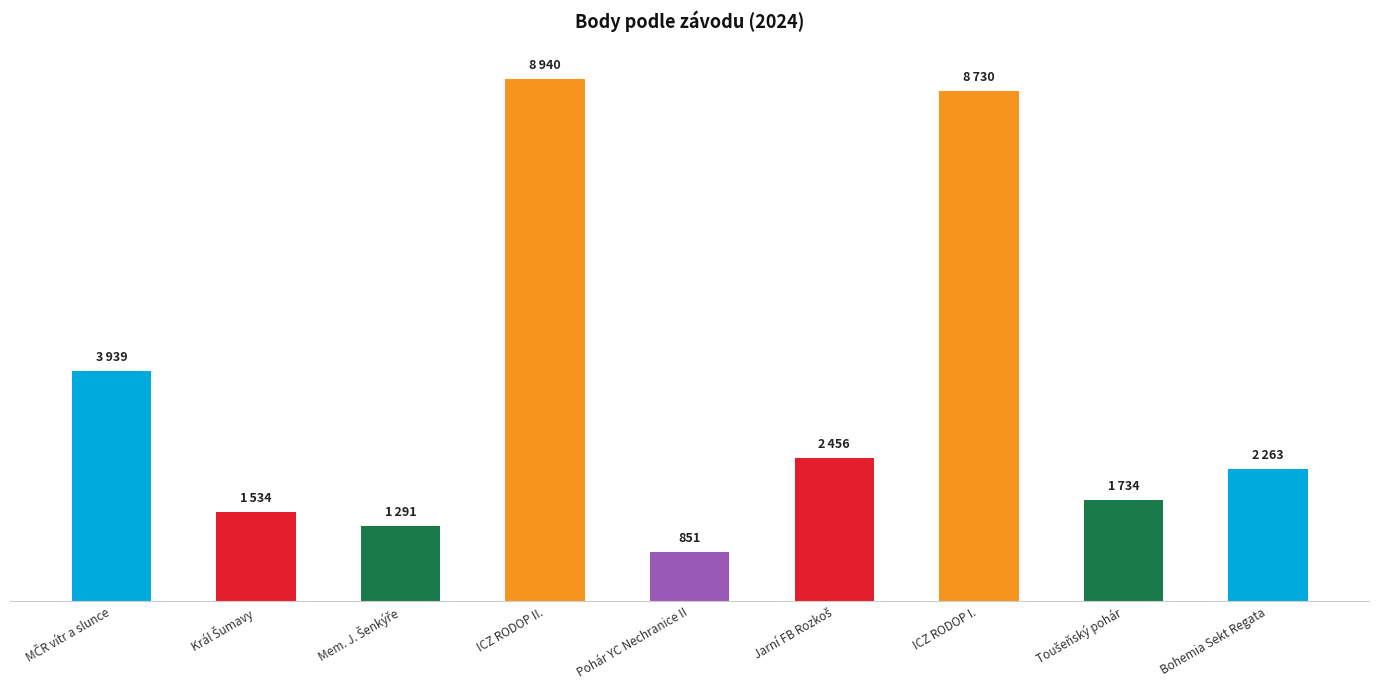

Are the bars horizontal?

No